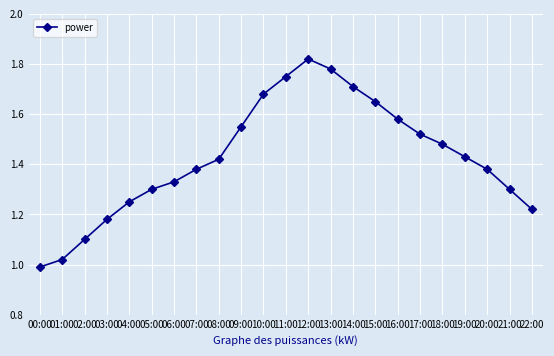

What is the difference between the maximum and minimum values?

0.8